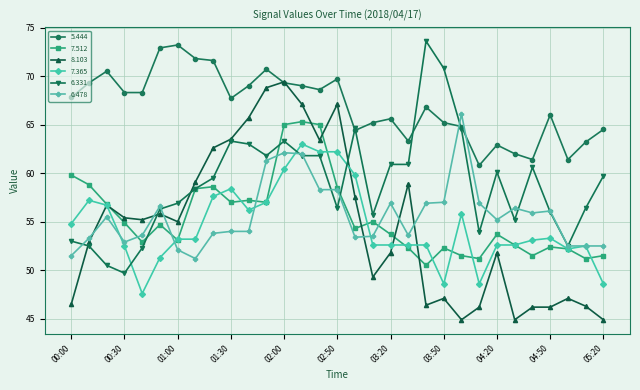

What is the minimum value for 7.365?

47.6